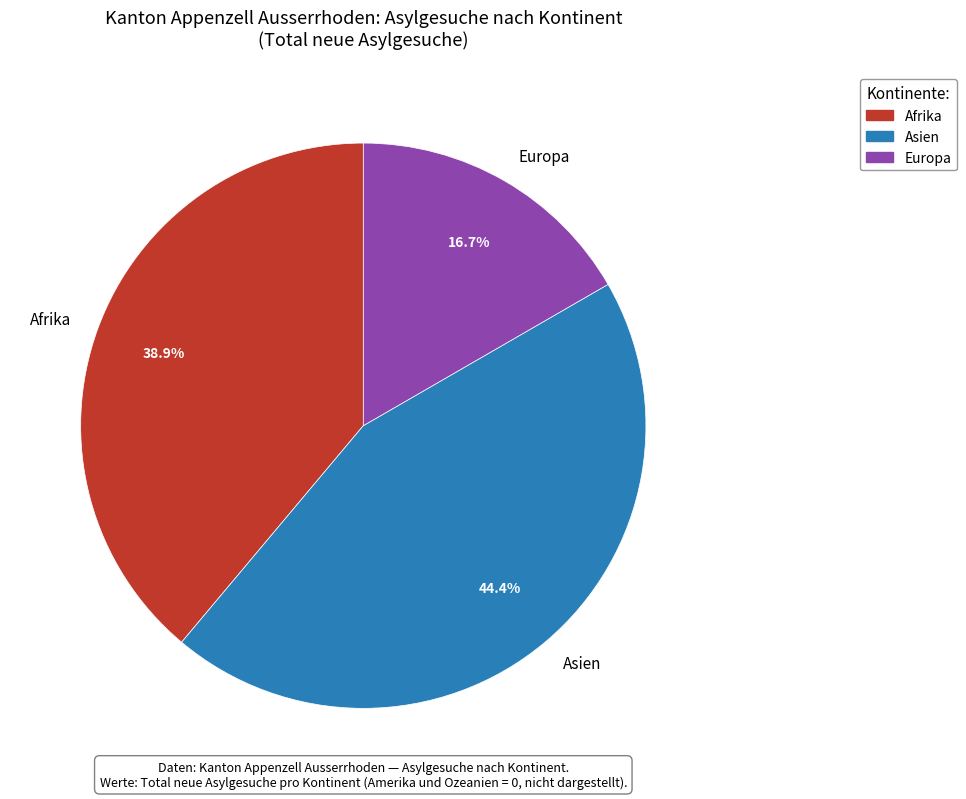

Which category has the smallest portion of the pie?

Europa